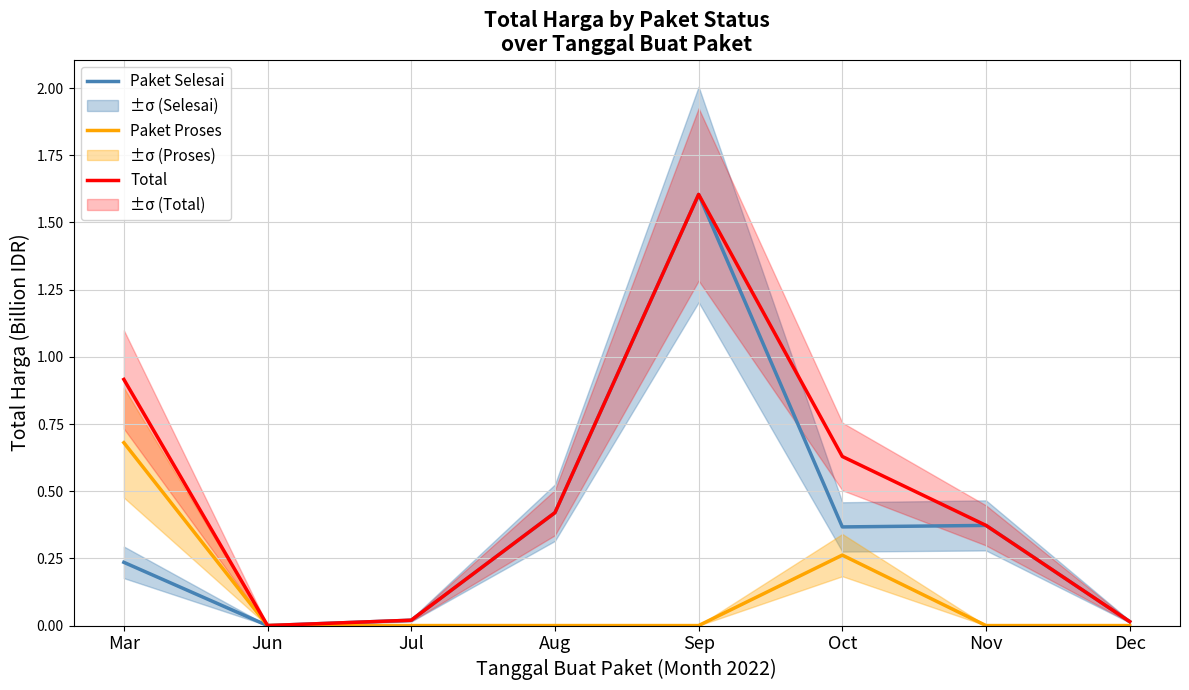

At which label is Paket Selesai closest to 0?

Jun